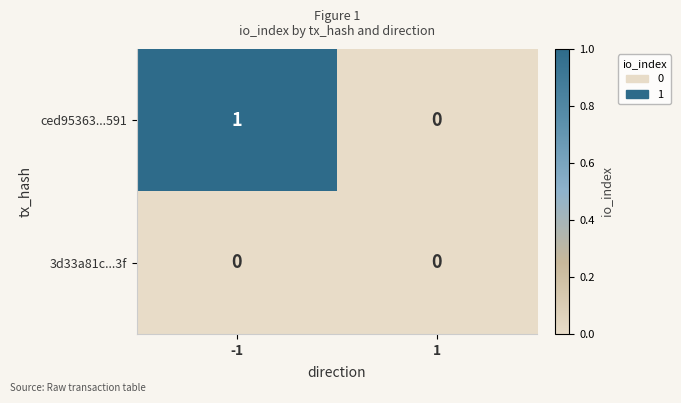

Between -1 and 1, which series saw the biggest shift?

ced95363...591